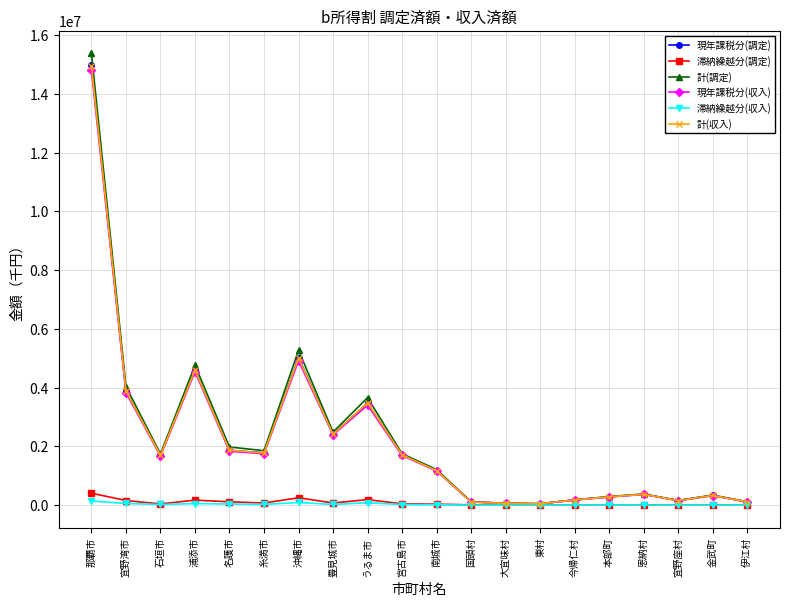

What is the difference between the maximum and minimum values in the 滞納繰越分(調定) series?

405624